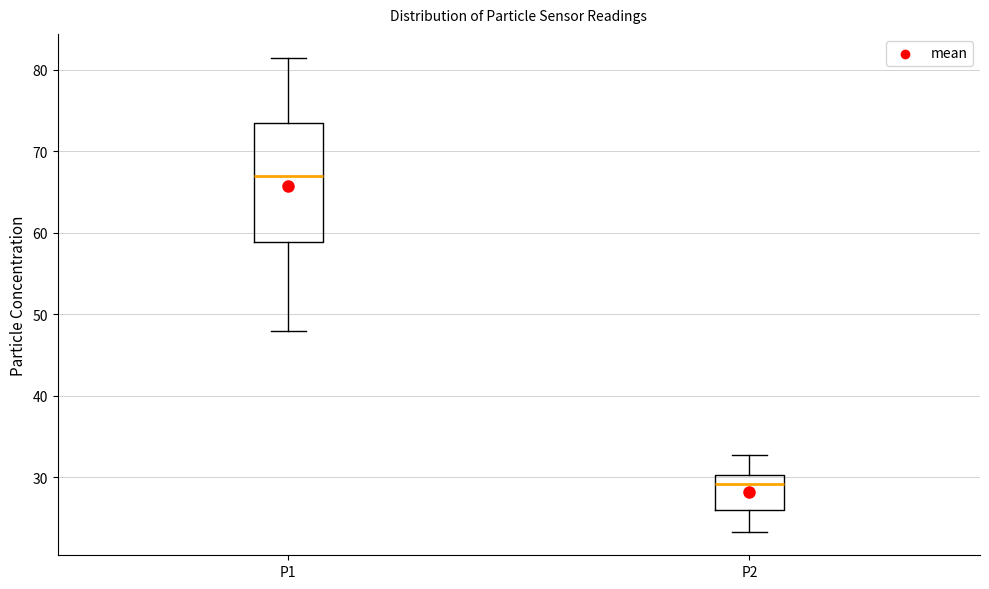

Which box's median line is the highest?

P1